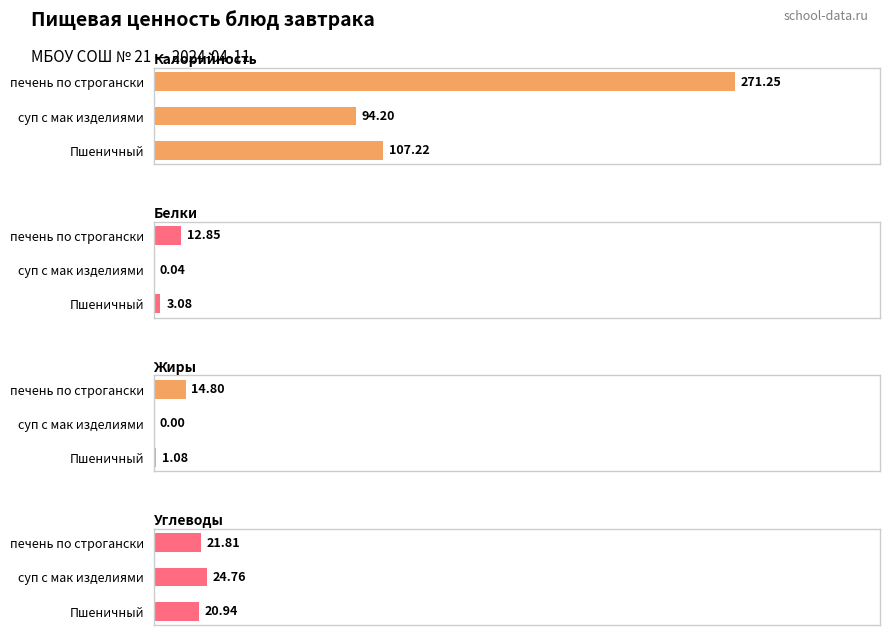

Does the chart contain any negative values?

No